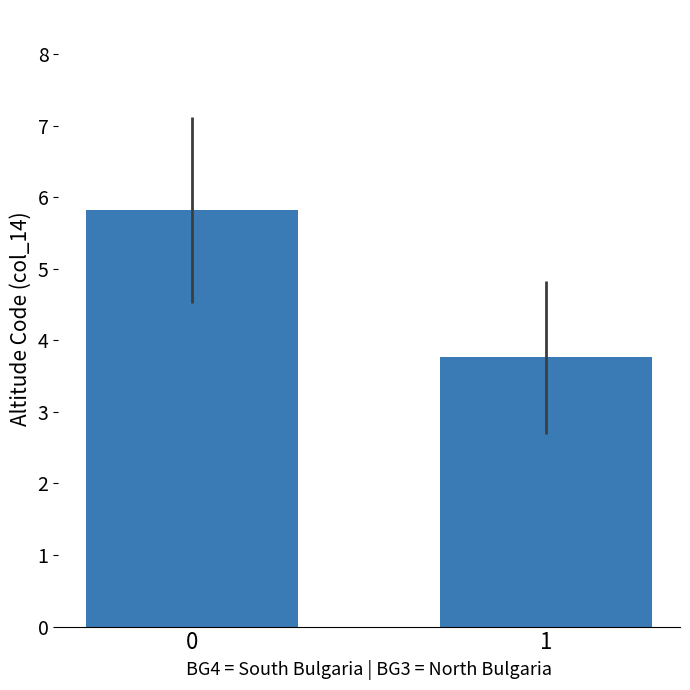

How many bars are there in total?

2